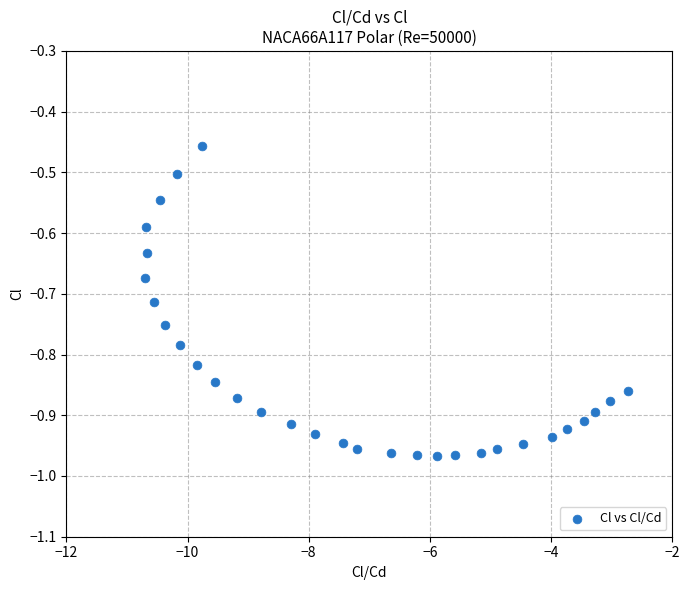

What is the range of X values (max minus min)?

8.0